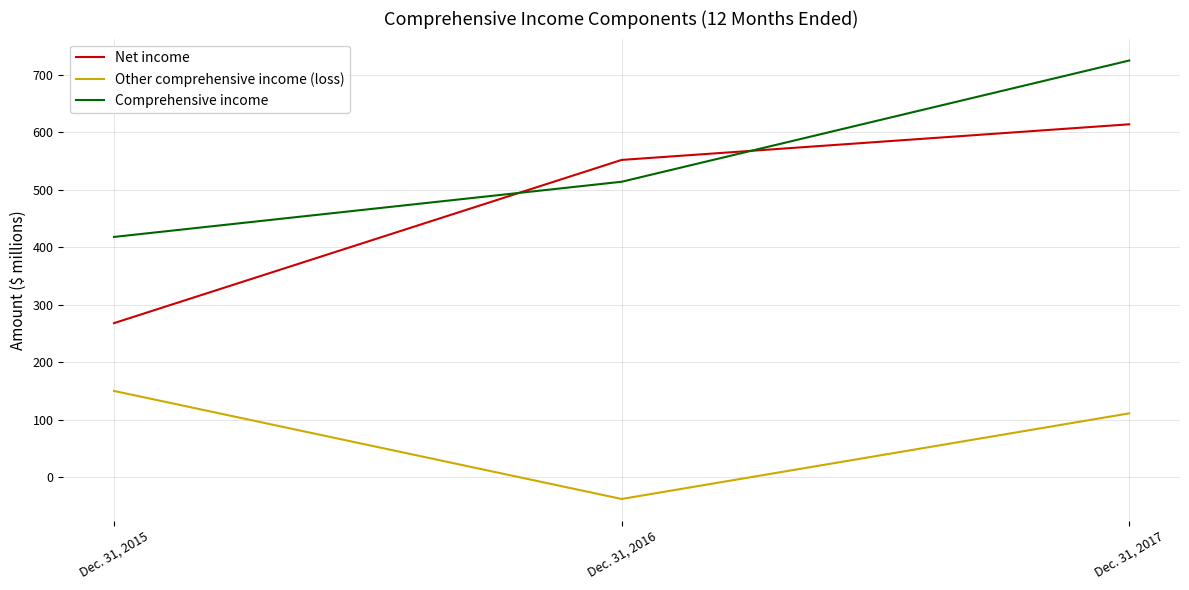

True or false: Other comprehensive income (loss) has a value of 111 at Dec. 31, 2017.

True